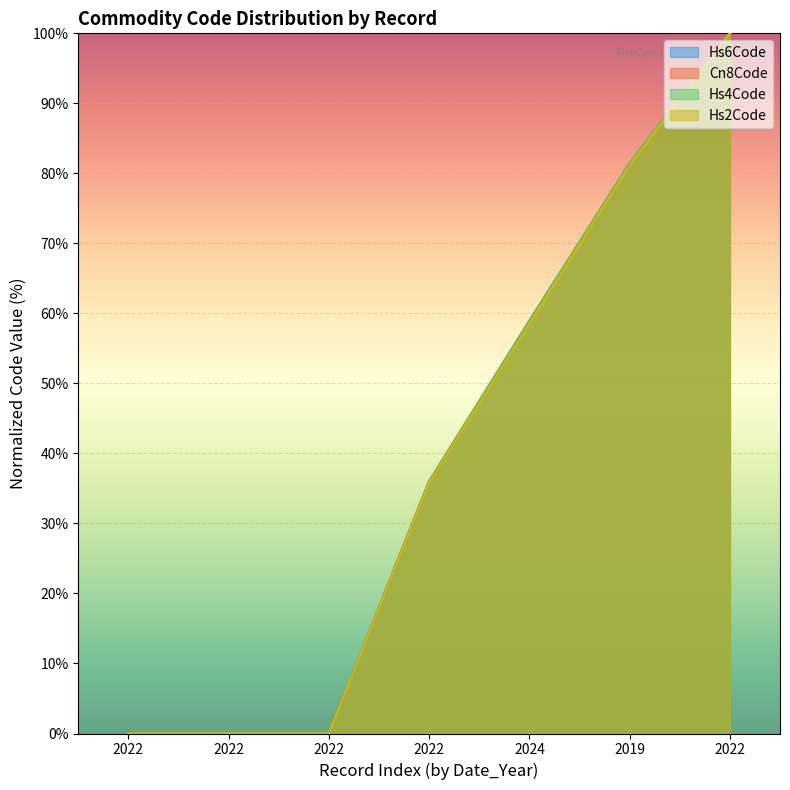

True or false: Cn8Code and Hs4Code intersect in this chart.

False